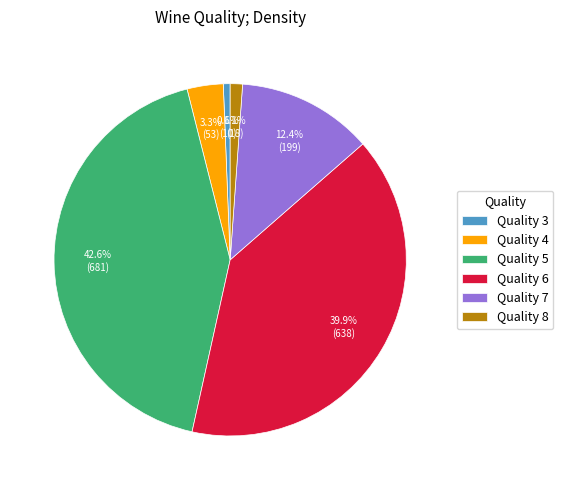

How many segments does this pie chart have?

6